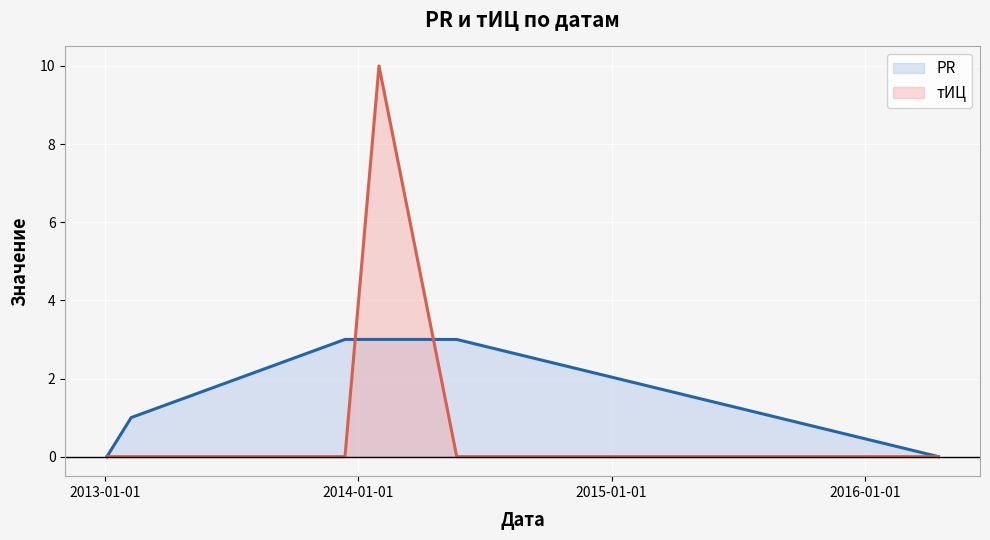

Rank the series by their maximum value, from lowest to highest.

PR, тИЦ